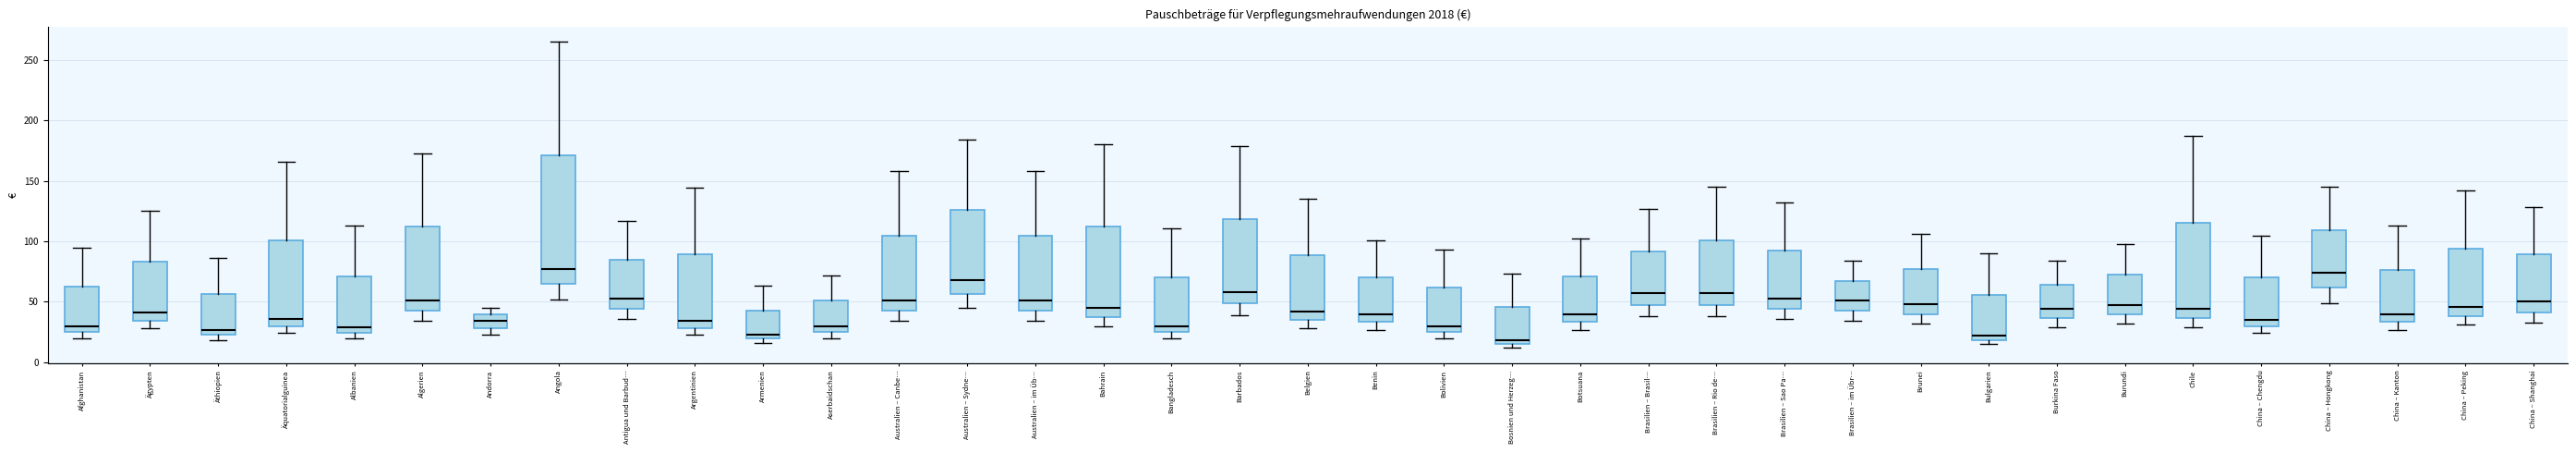

Comparing the boxes themselves (not the whiskers), which one is the tallest?

Angola